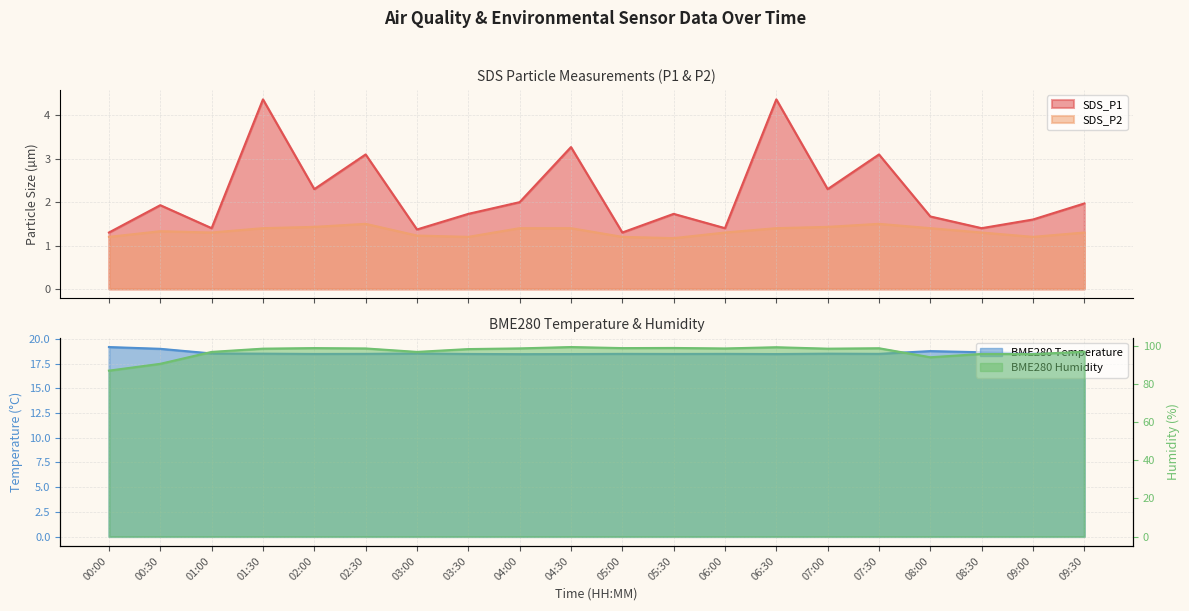

What is the total value across all series at 07:00?

120.8